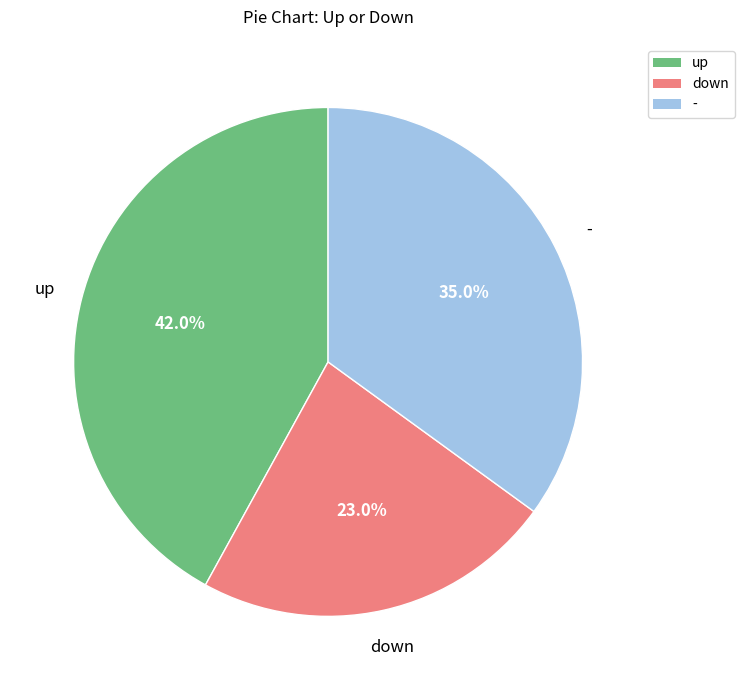

Is down the majority of the pie?

No